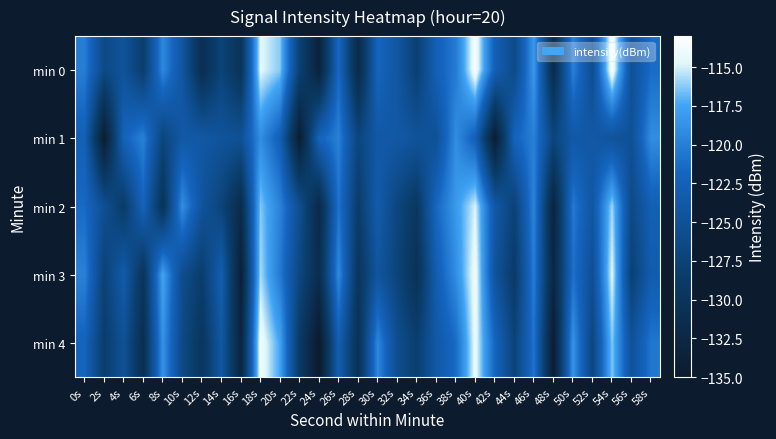

Which series has the largest total across all categories?

min 0